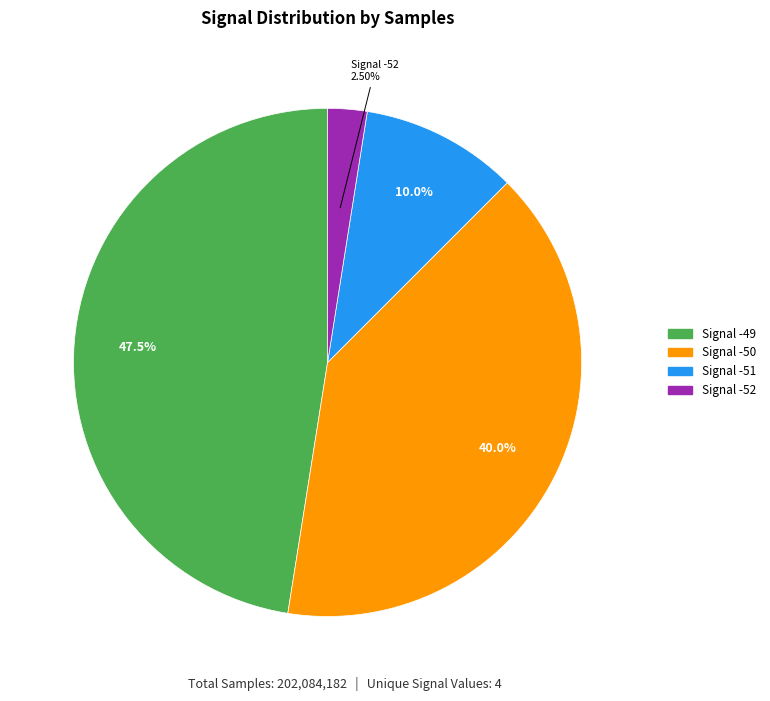

Do Signal -52 and Signal -50 together represent more than half of the pie?

No